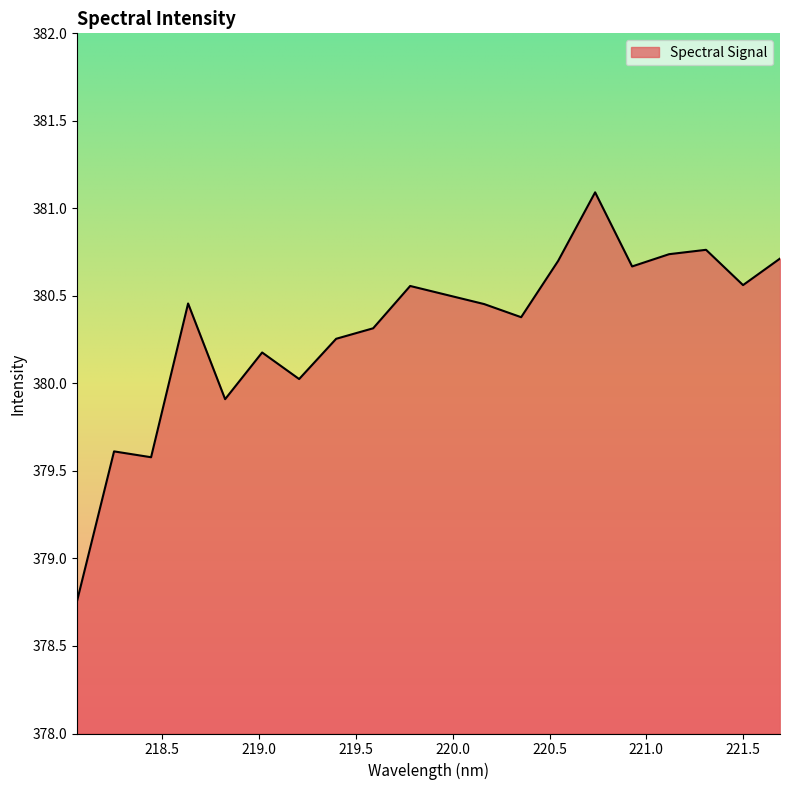

What is the difference between the maximum and minimum values?

2.3